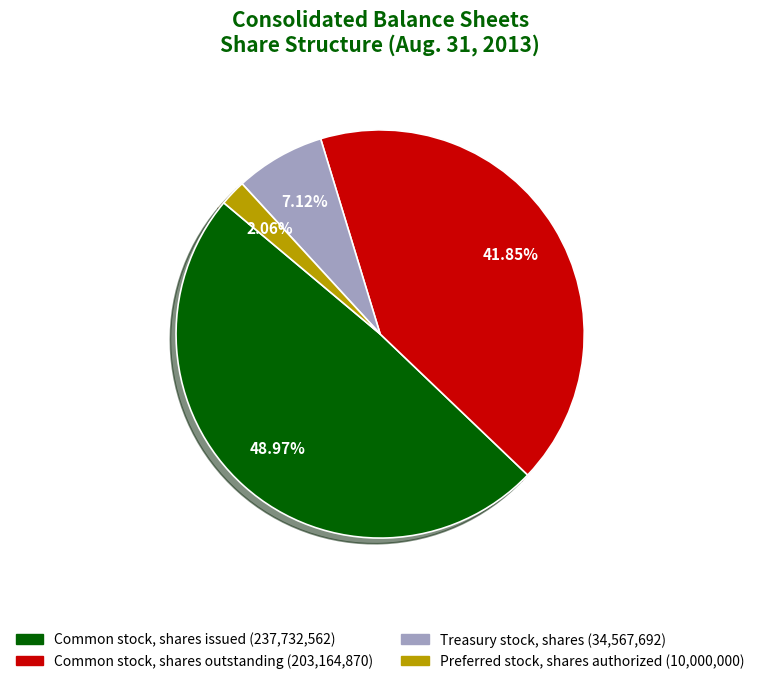

Count the number of slices in the pie.

4